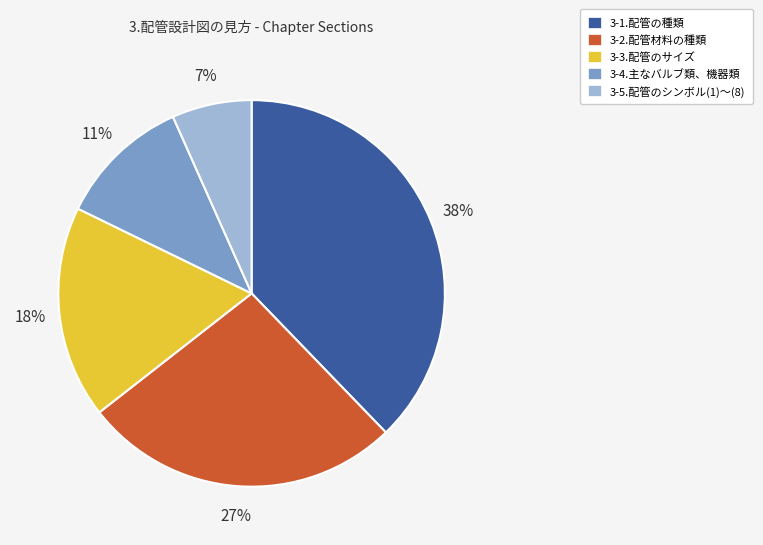

Count the number of slices in the pie.

5